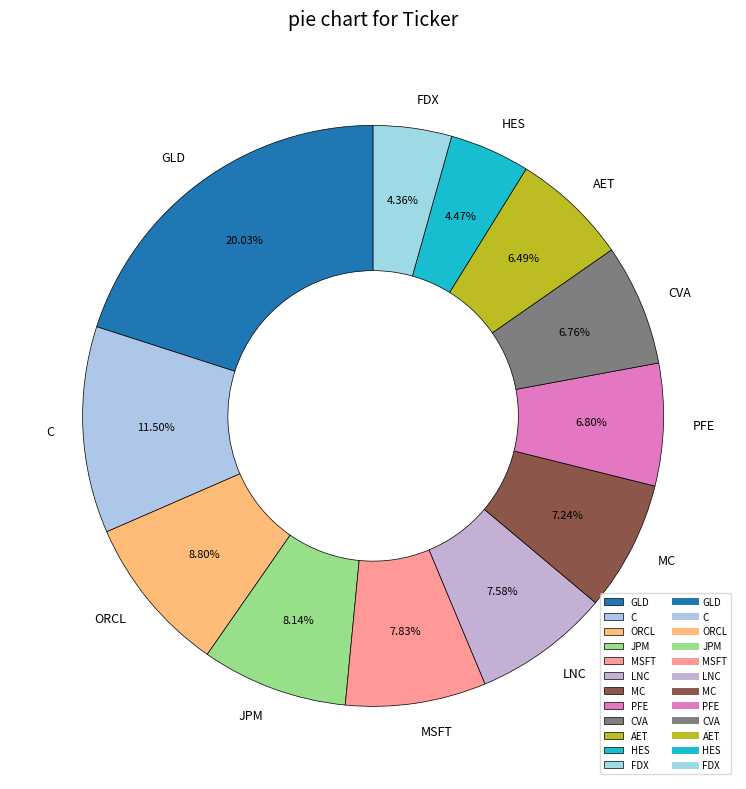

How many slices are in this pie chart?

12